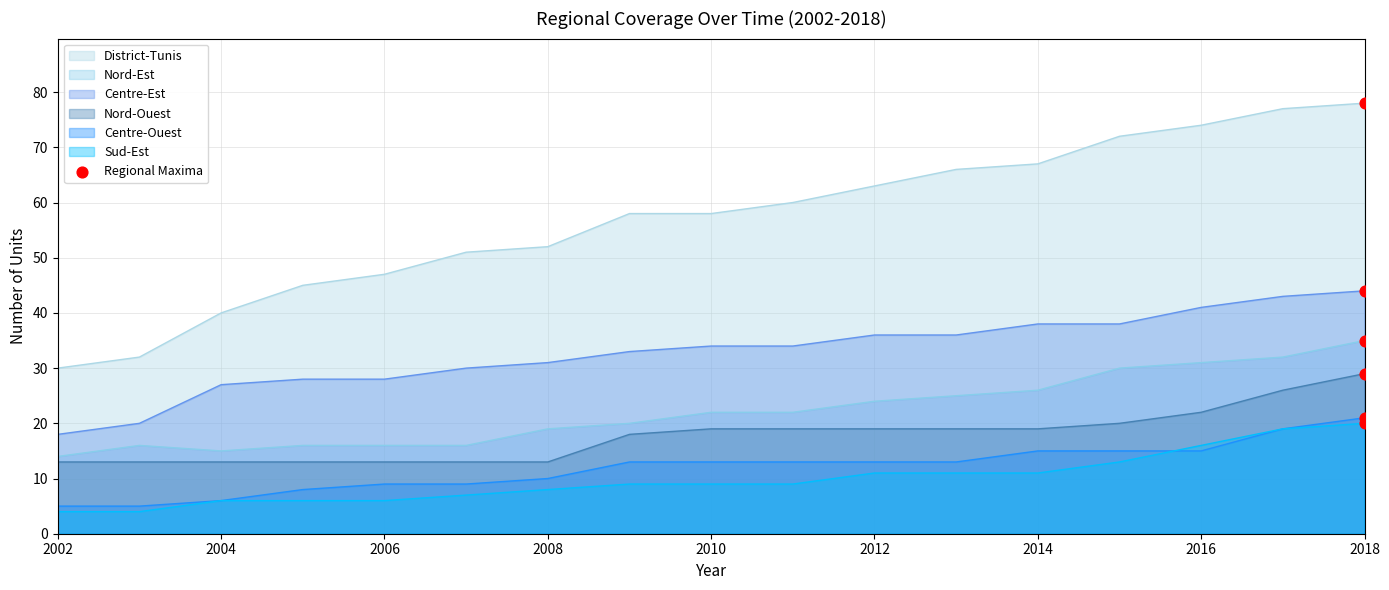

Which series has the largest total across all categories?

District-Tunis